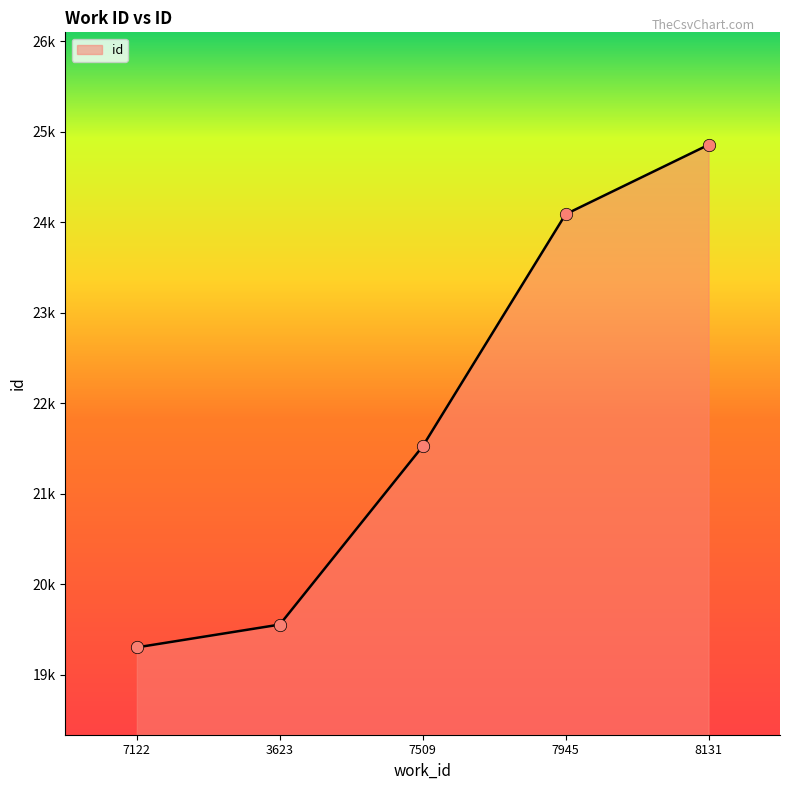

What is the ratio of the value at 8131 to the value at 3623?

1.3